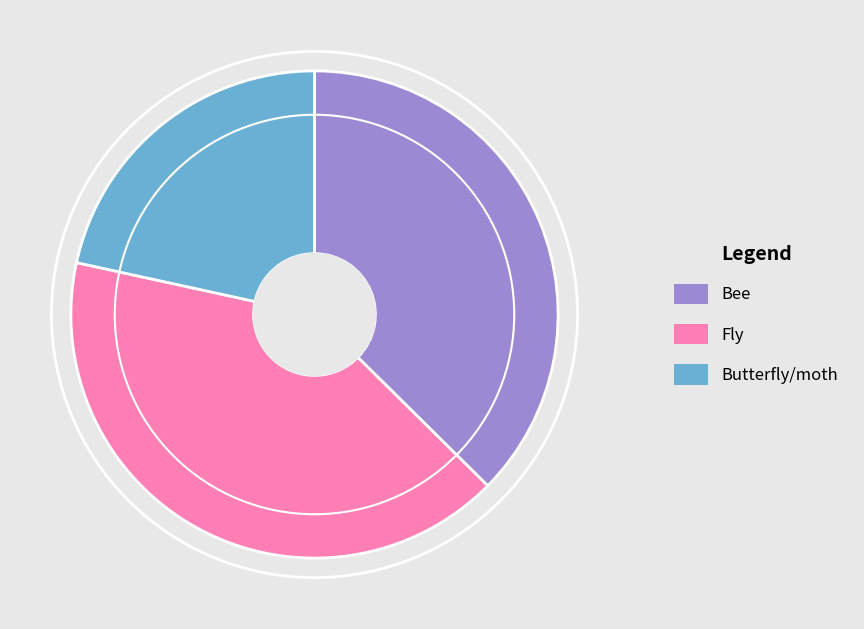

Combined, do Butterfly/moth and Fly account for over 50%?

Yes